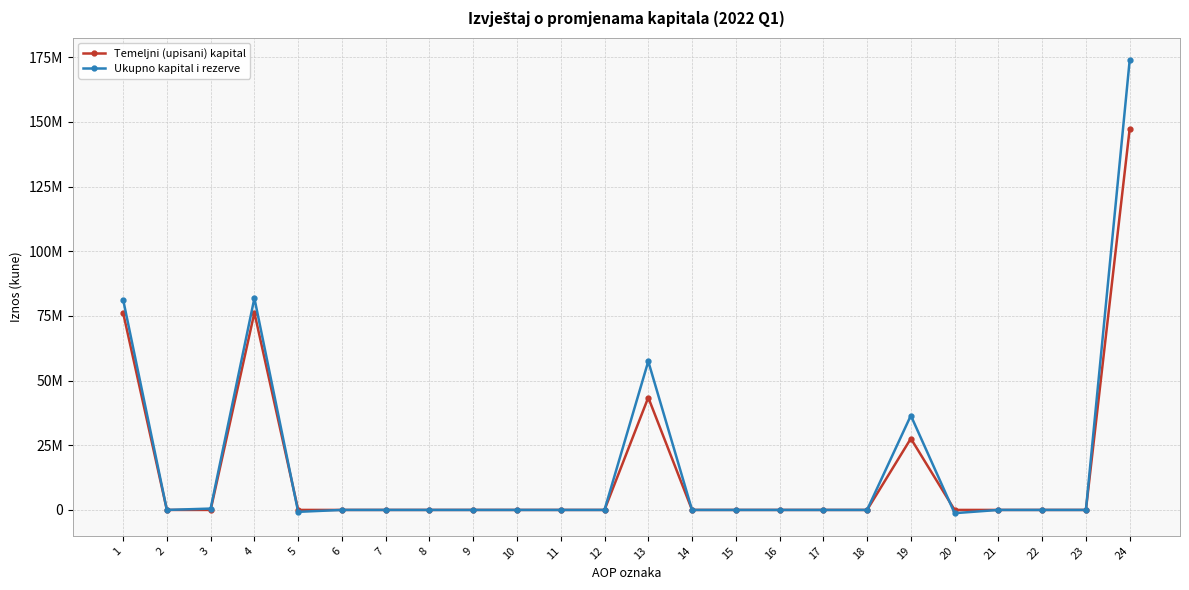

After their last crossing, which series has the higher values: Ukupno kapital i rezerve or Temeljni (upisani) kapital?

Temeljni (upisani) kapital